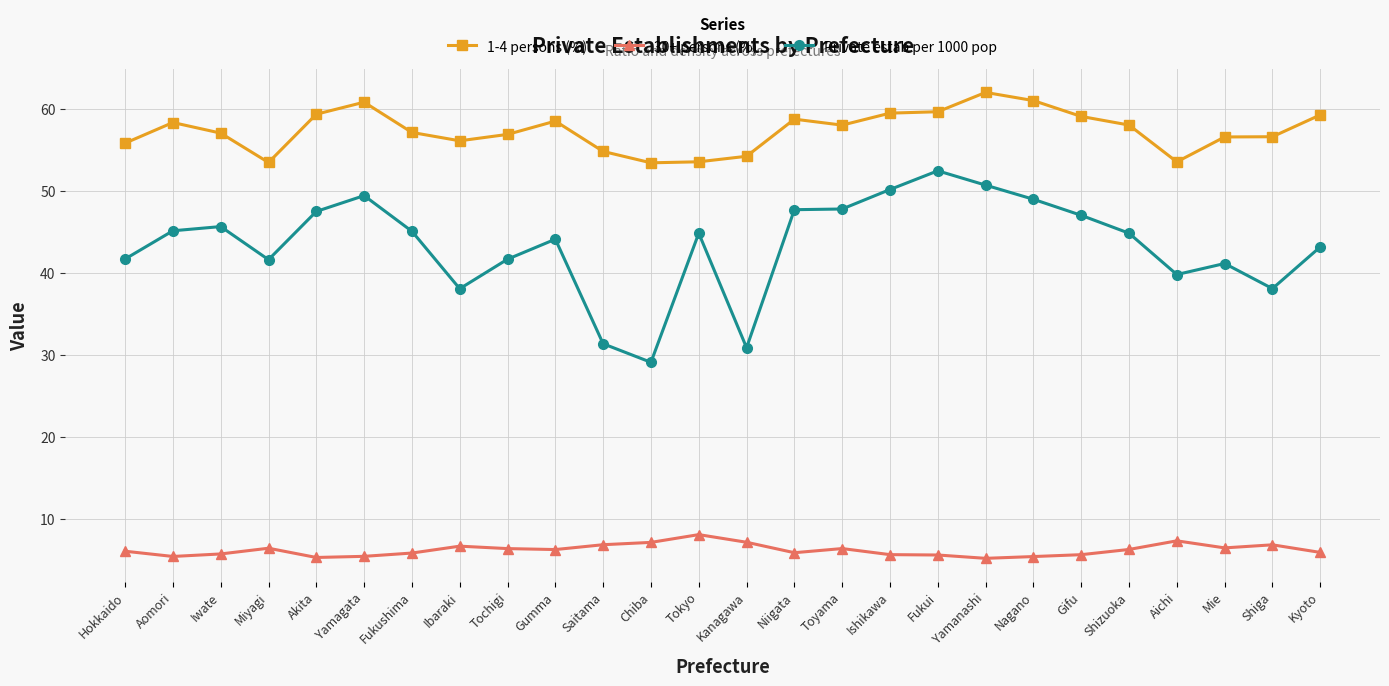

What value does the Private estab per 1000 pop series have at Aomori?

45.1